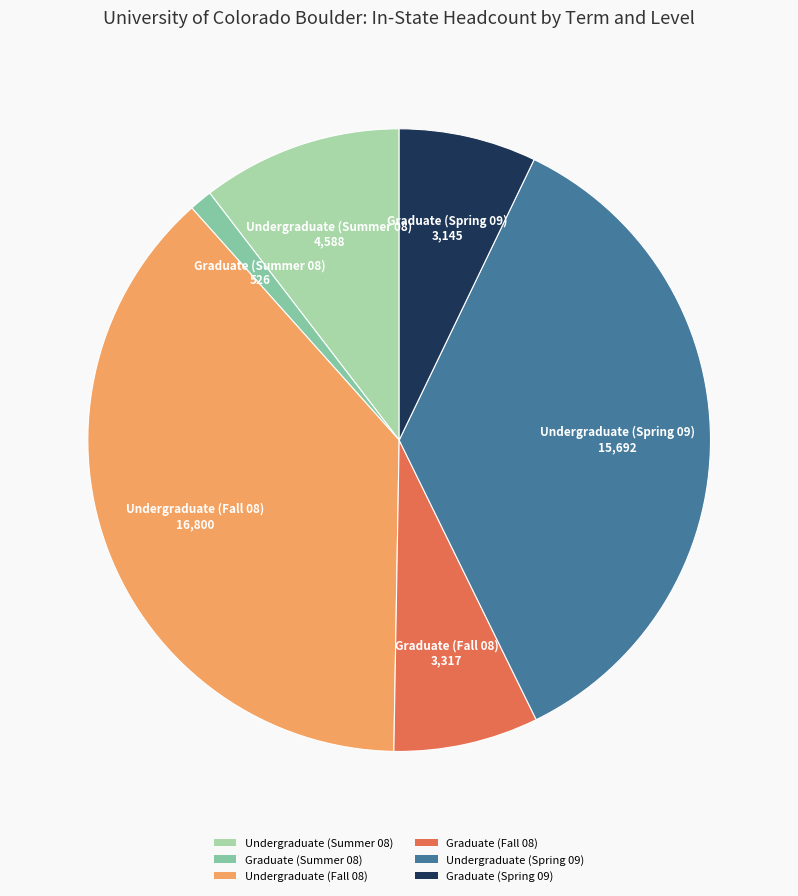

Is the sum of Graduate (Spring 09) and Graduate (Fall 08) greater than half?

No